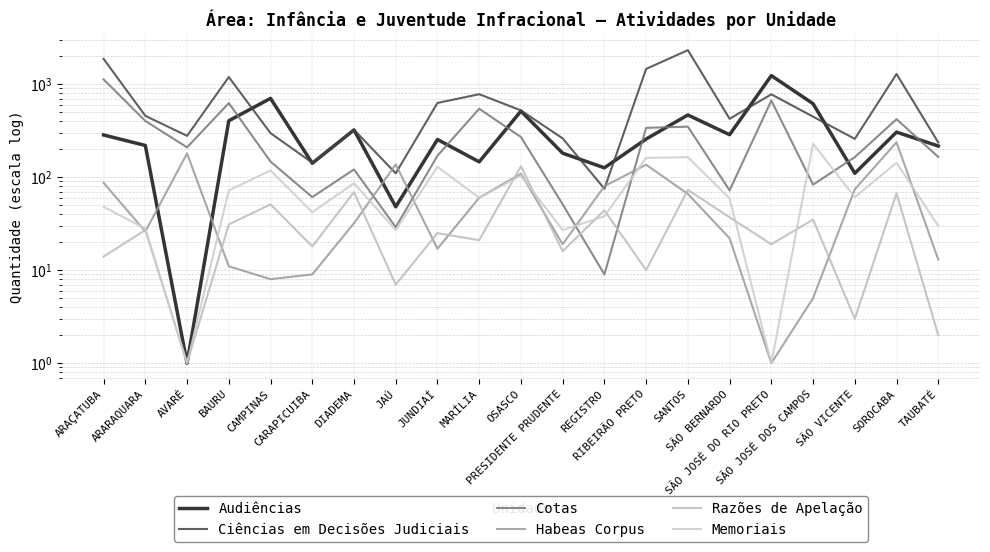

What is the smallest value displayed?

1